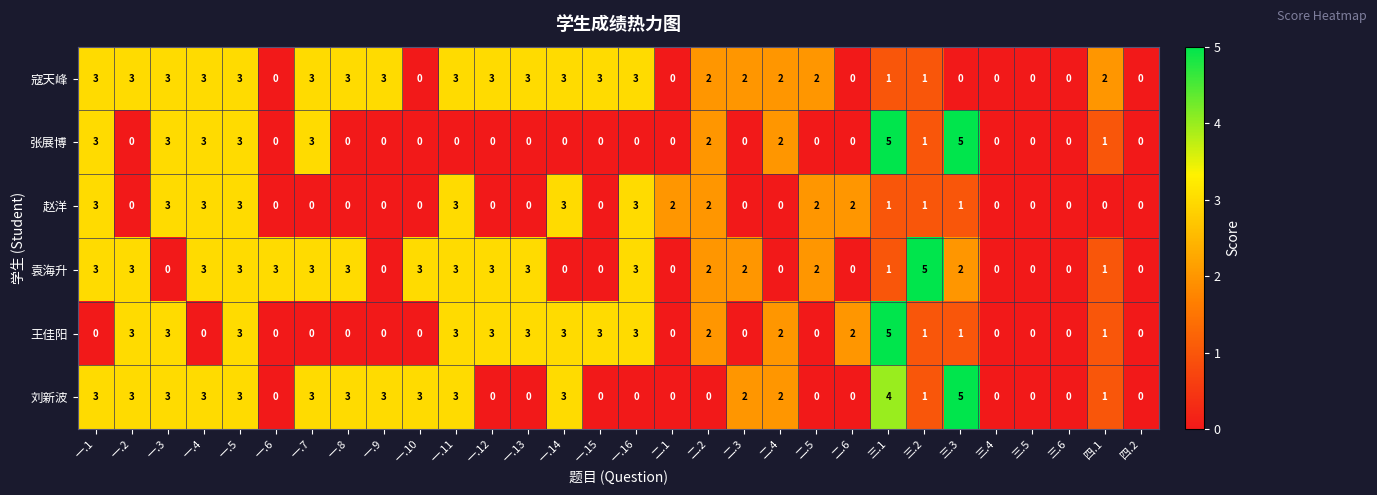

True or false: 王佳阳 has a value of 3 at 一.5.

True